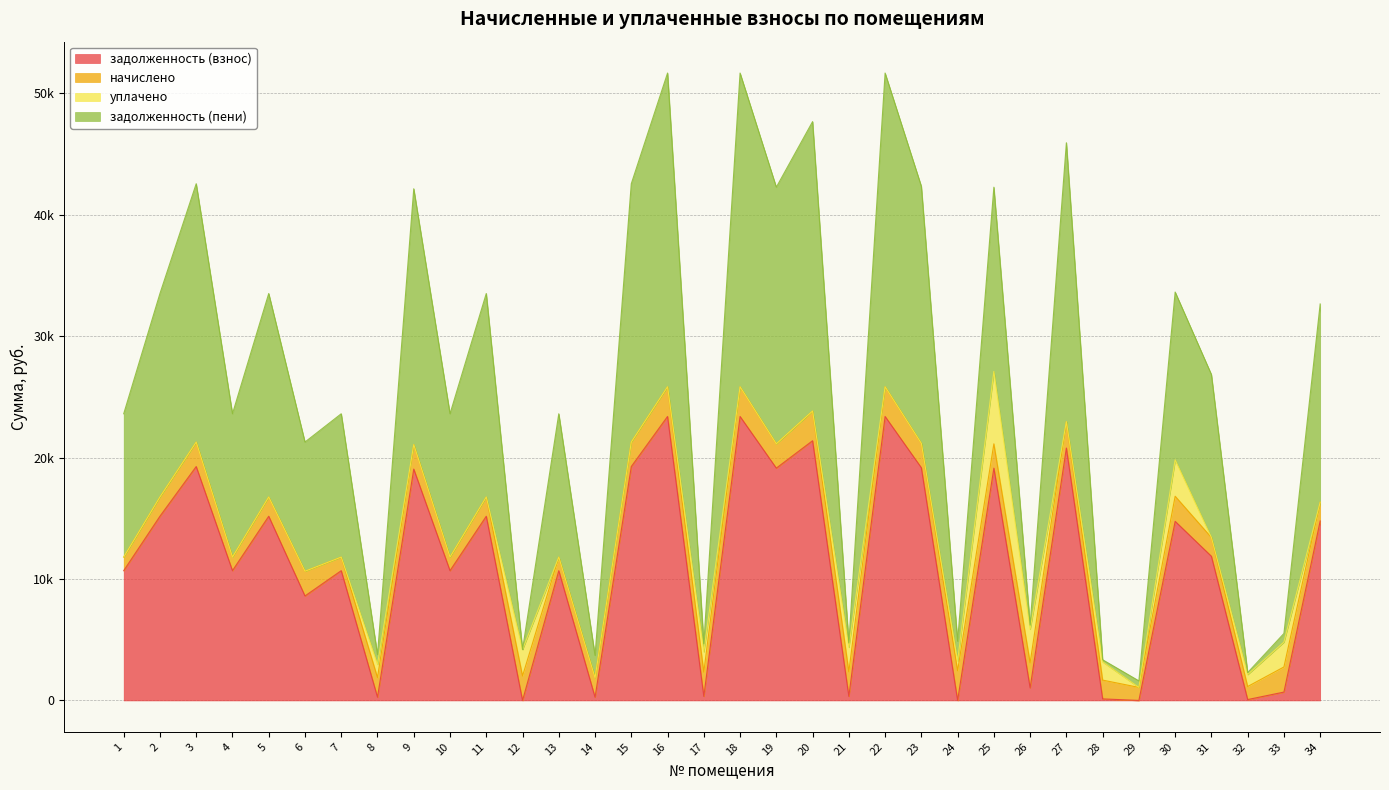

What are all the series names shown in the legend?

задолженность (взнос), начислено, уплачено, задолженность (пени)